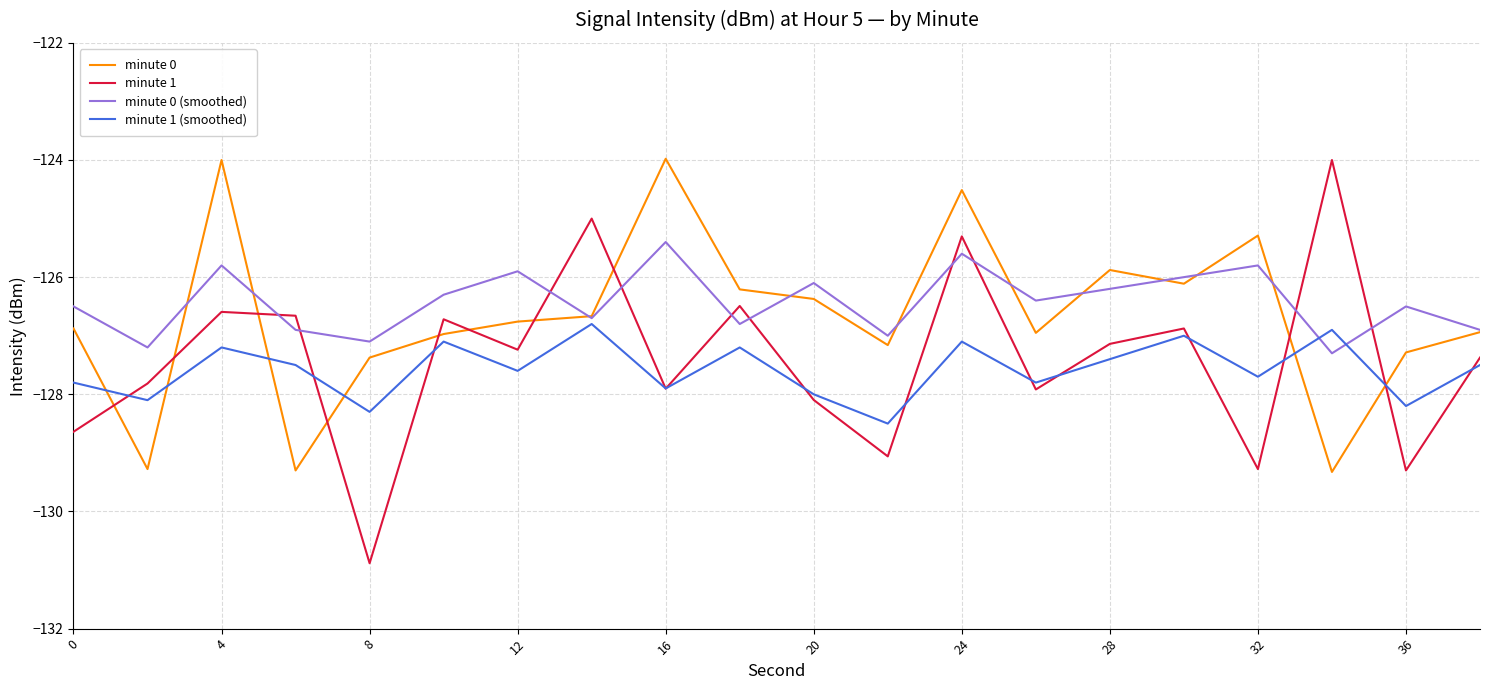

Which series ends up on top after the final intersection of minute 0 (smoothed) and minute 1 (smoothed)?

minute 0 (smoothed)